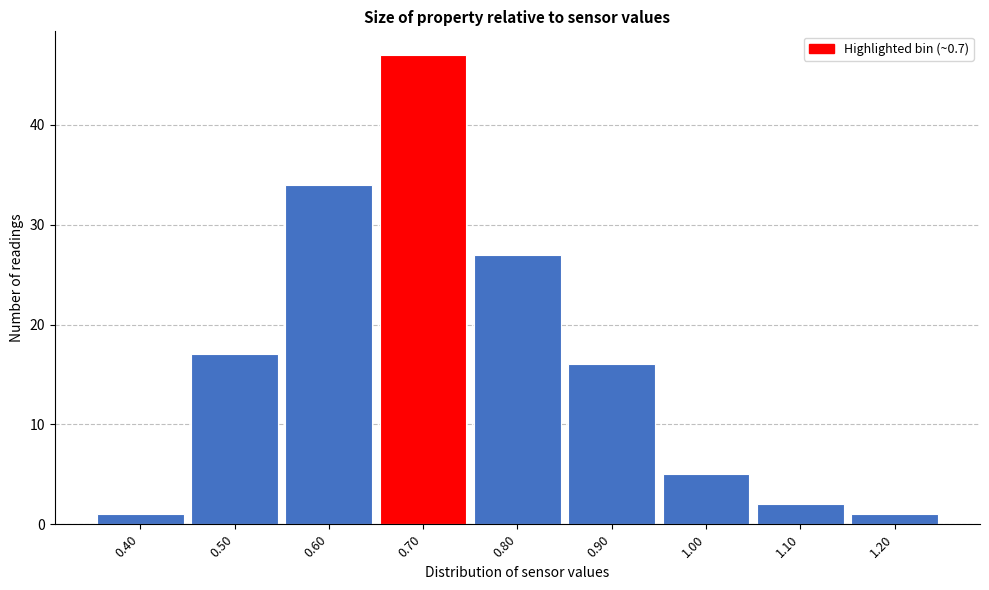

Which range on the x-axis has the tallest bar?

0.65 to 0.75